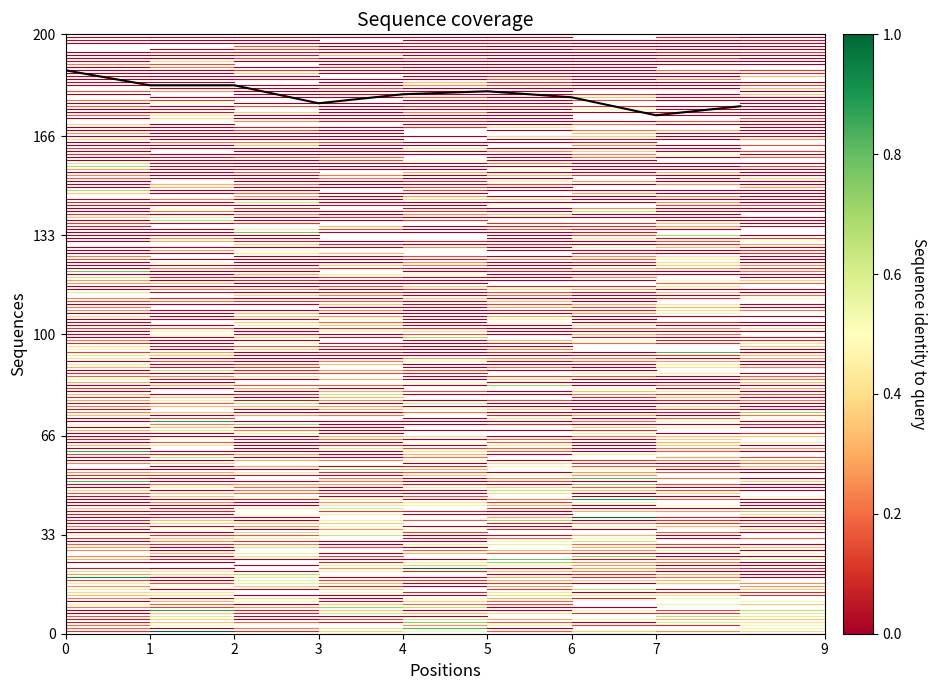

What is the smallest value displayed?

173